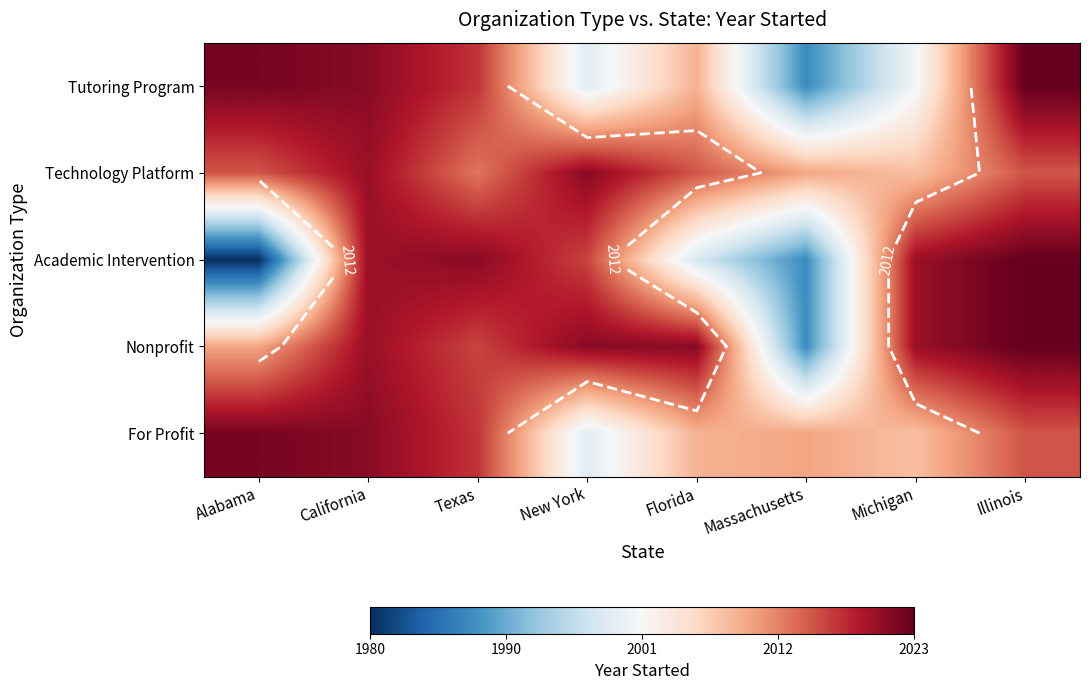

Rank the series by their maximum value, from lowest to highest.

Technology Platform, For Profit, Tutoring Program, Academic Intervention, Nonprofit